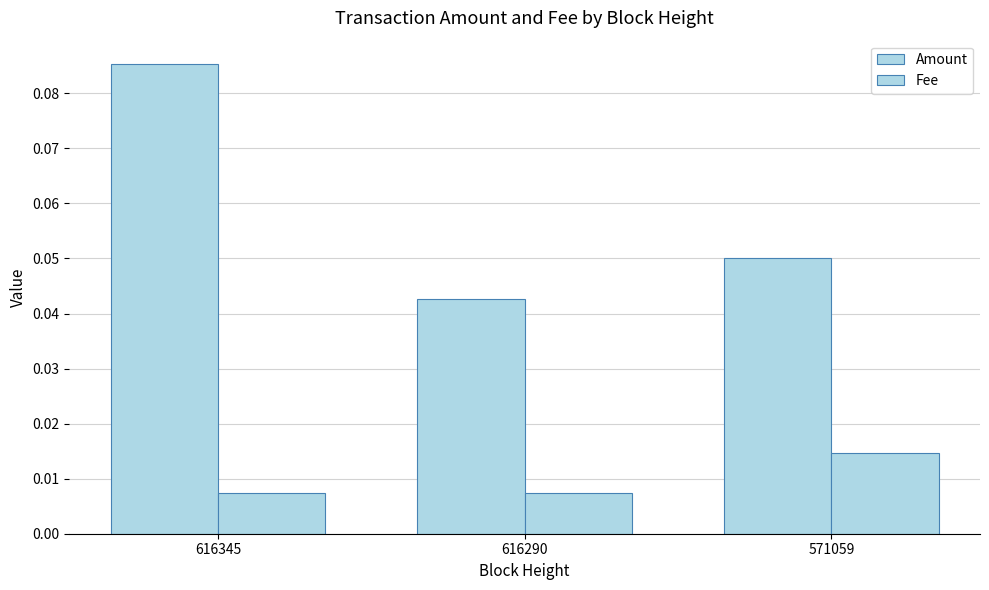

True or false: Amount has a value of 0.1 at 571059.

True